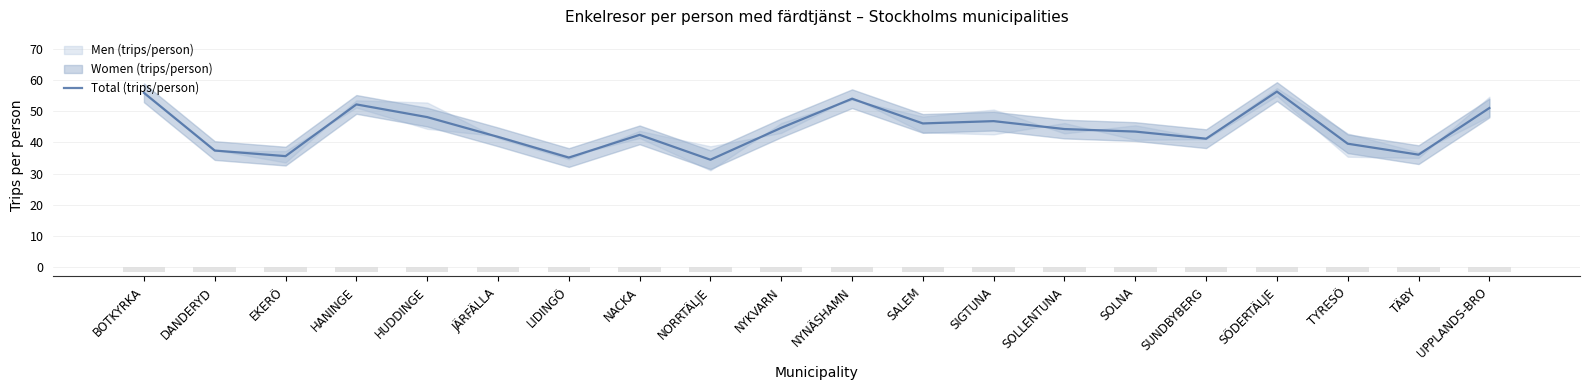

True or false: the data shows 56.3 at SÖDERTÄLJE.

True